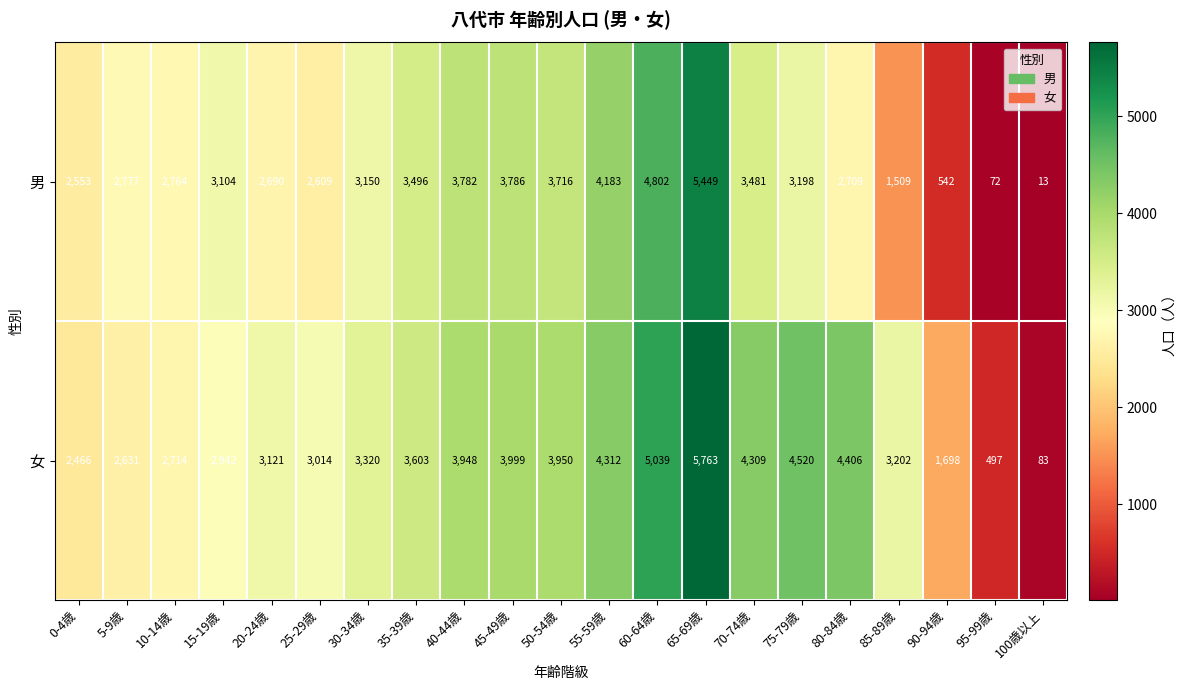

What is the difference between the maximum and minimum values in the 女 series?

5680